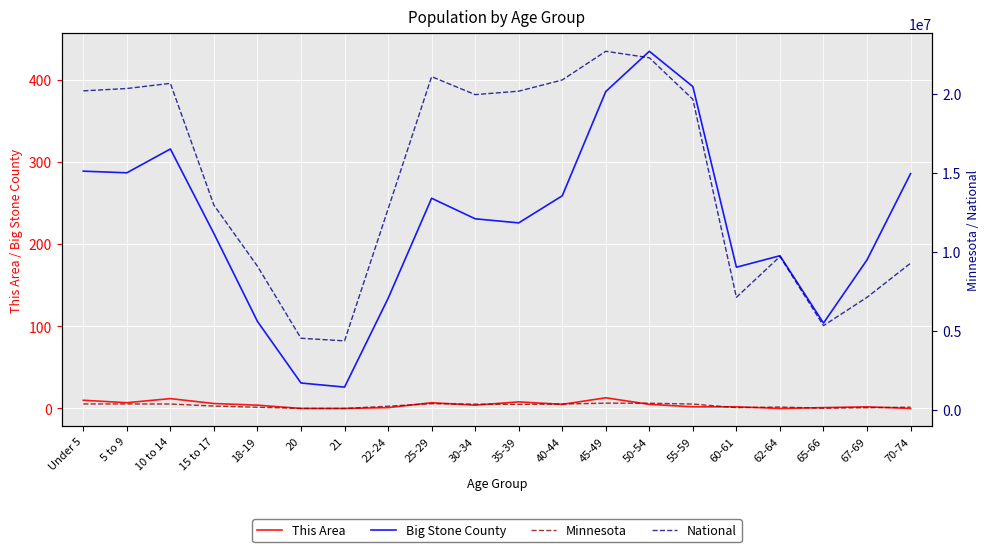

Is this an area chart (filled region under the line)?

No